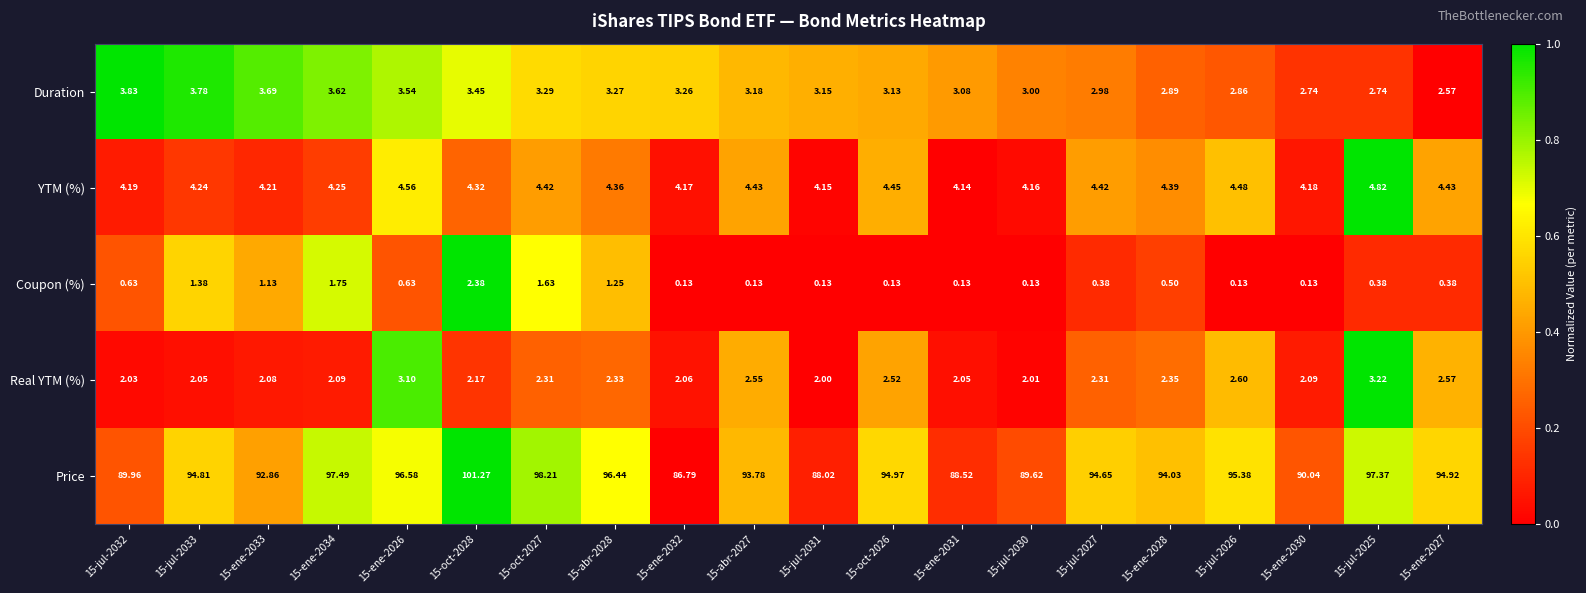

At which category is the sum across all series the highest?

15-oct-2028